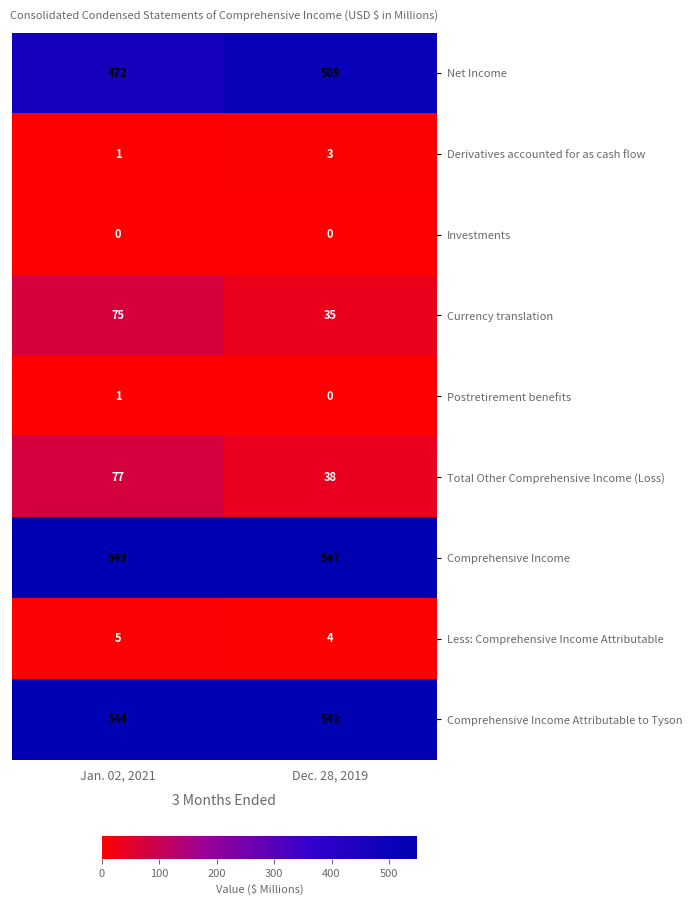

What is the sum of all Comprehensive Income values?

1096